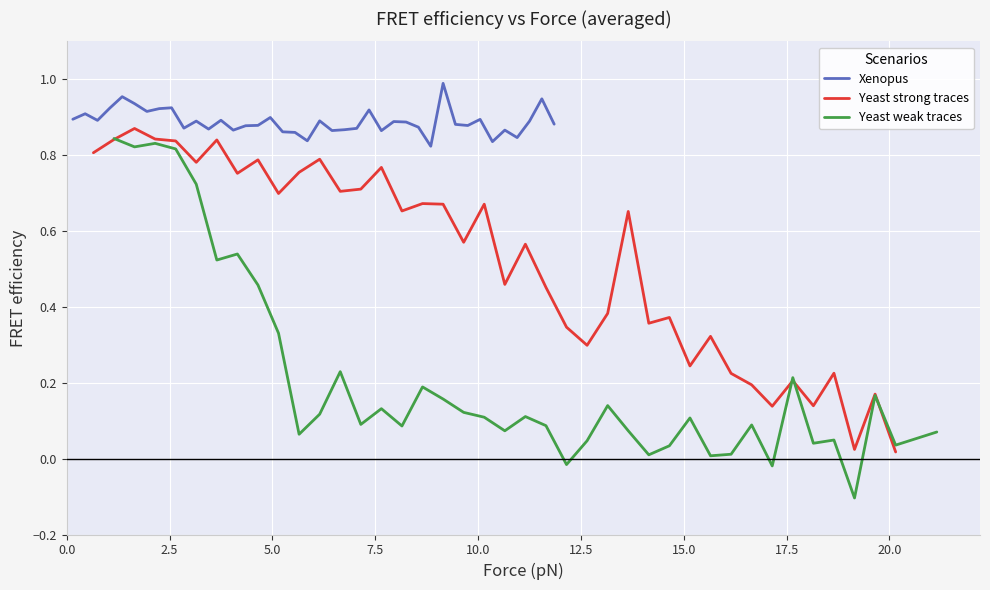

What is the maximum value shown in the chart?

1.0